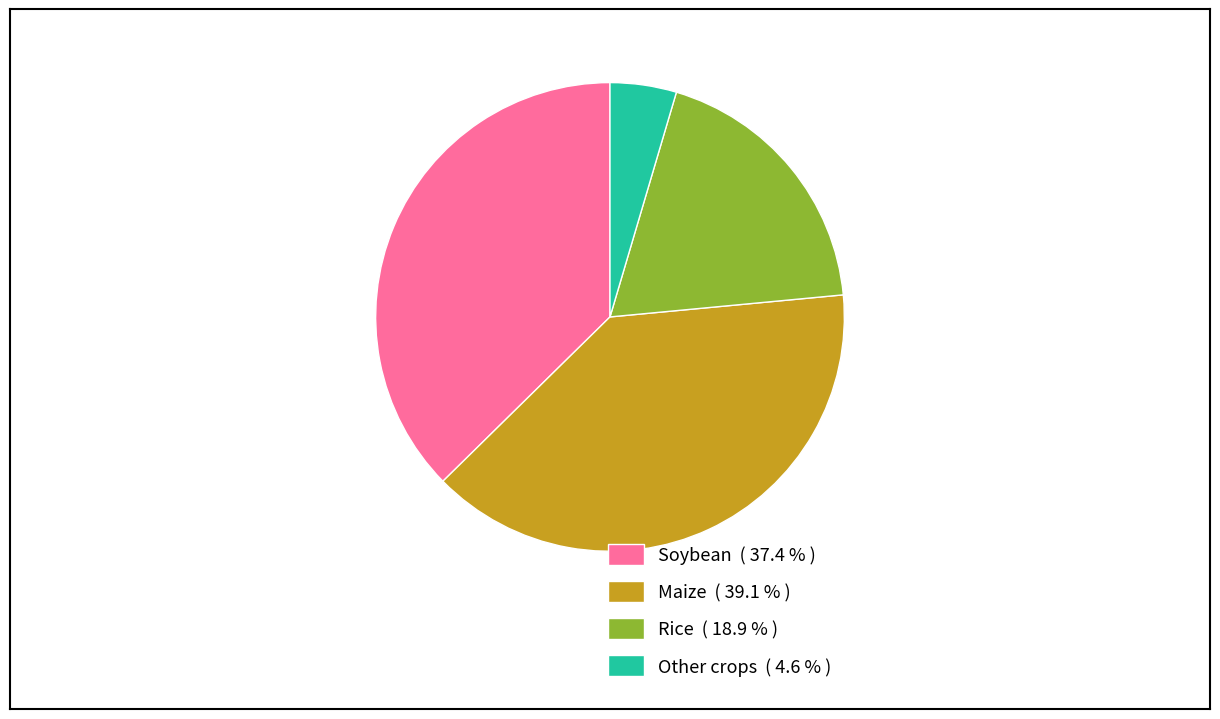

Does any single category account for the majority?

No